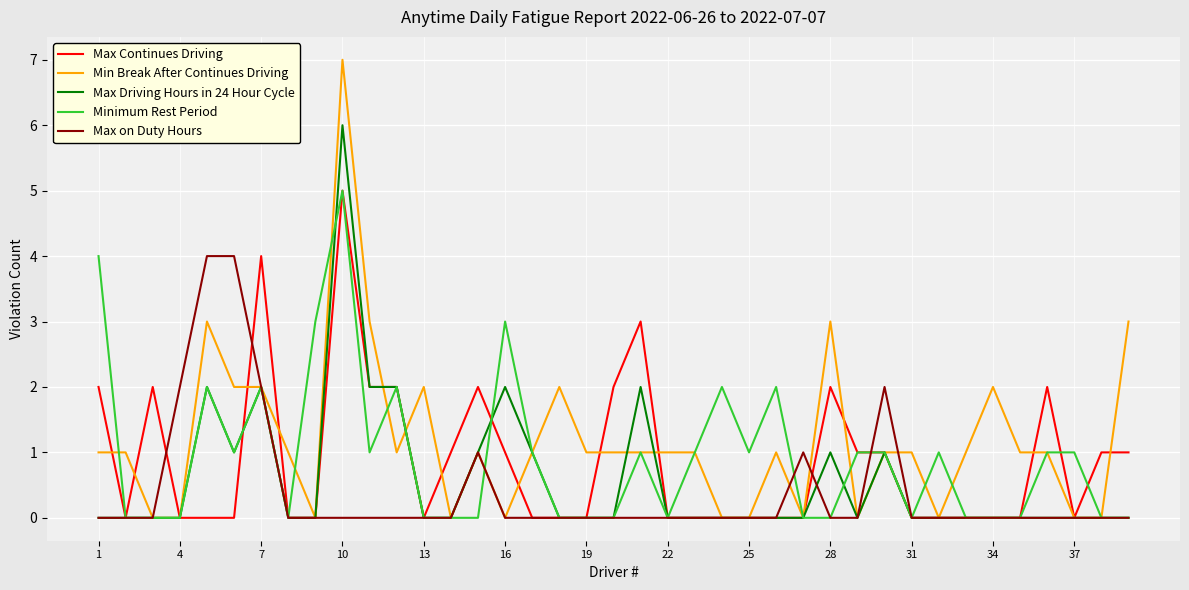

Which series has the widest spread of values?

Min Break After Continues Driving